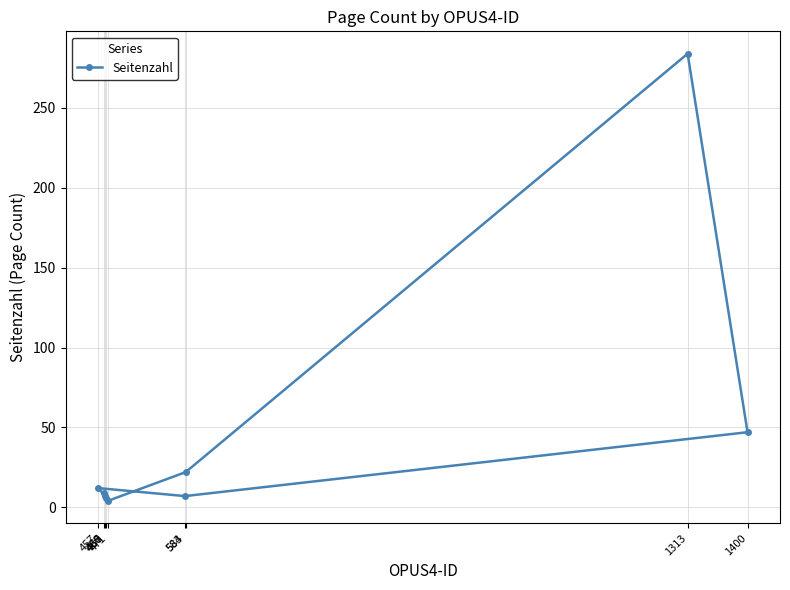

At which label does the data first exceed 9?

457